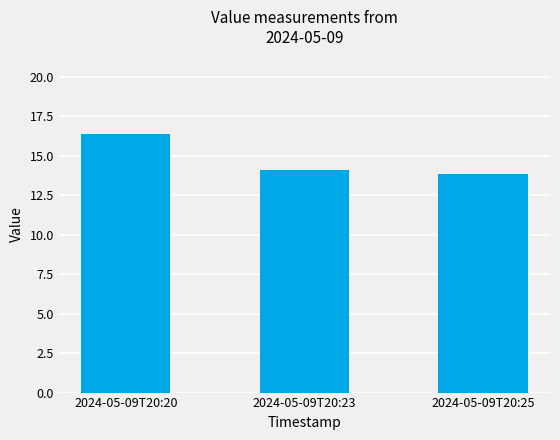

List the labels in order of value, smallest first.

2024-05-09T20:25, 2024-05-09T20:23, 2024-05-09T20:20